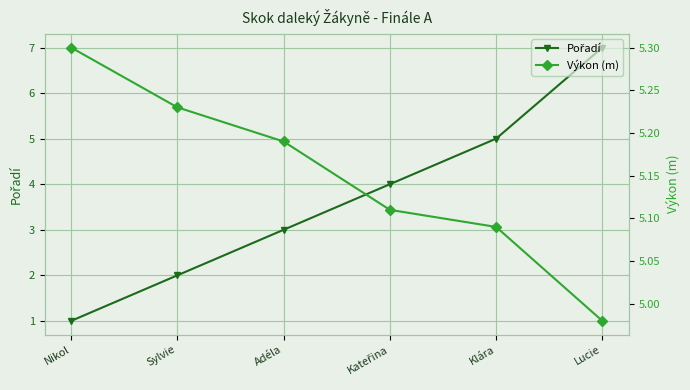

What is the difference between the second highest and second lowest values in the Výkon (m) series?

0.1